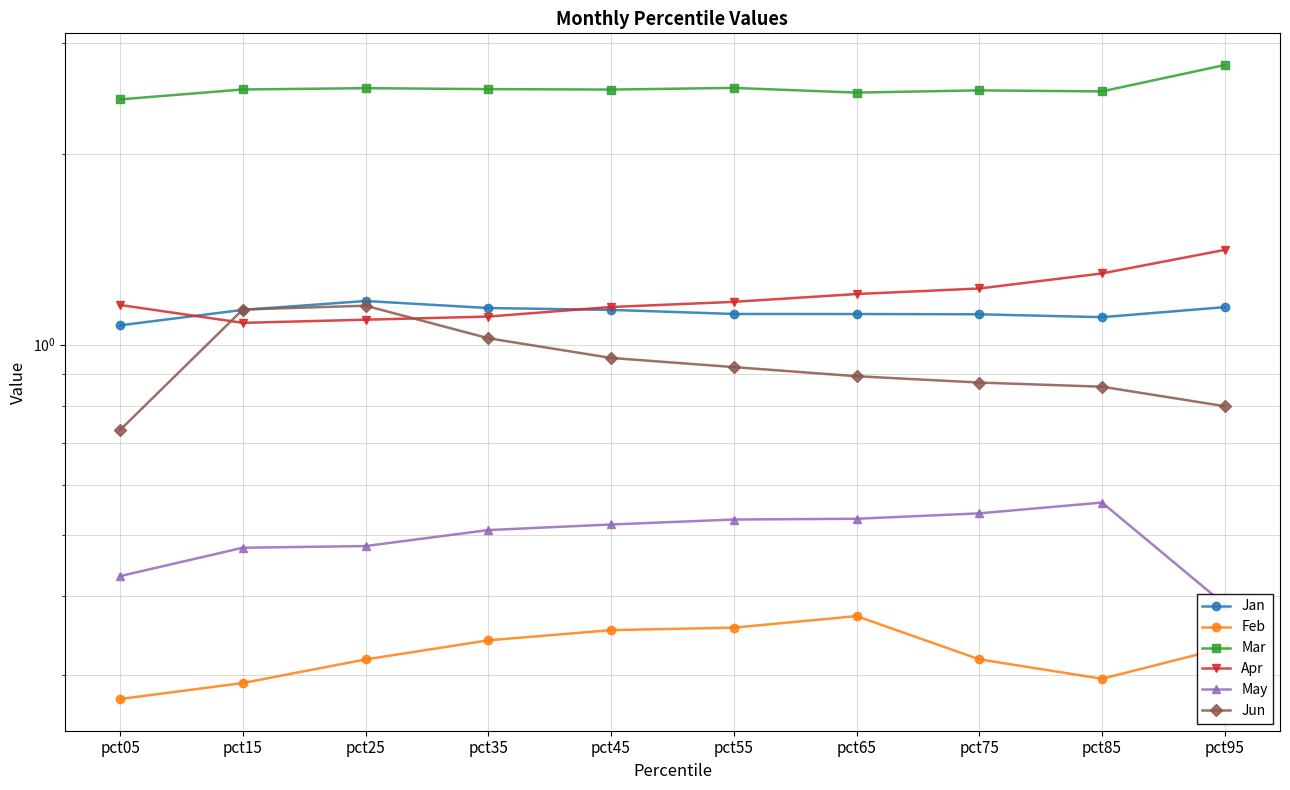

What is the total value across all series at pct55?

6.6